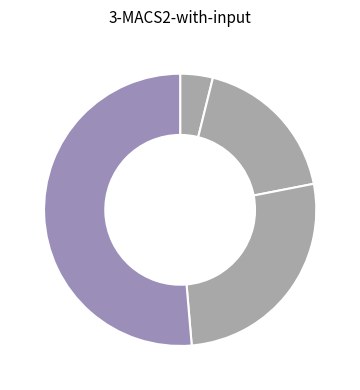

Count the number of slices in the pie.

4